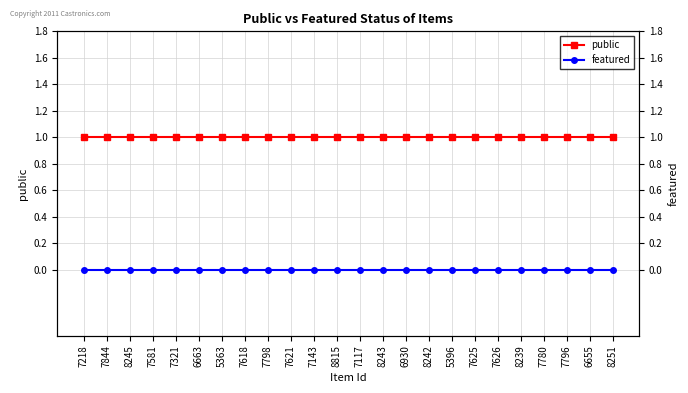

Which series has the largest range (max minus min)?

public